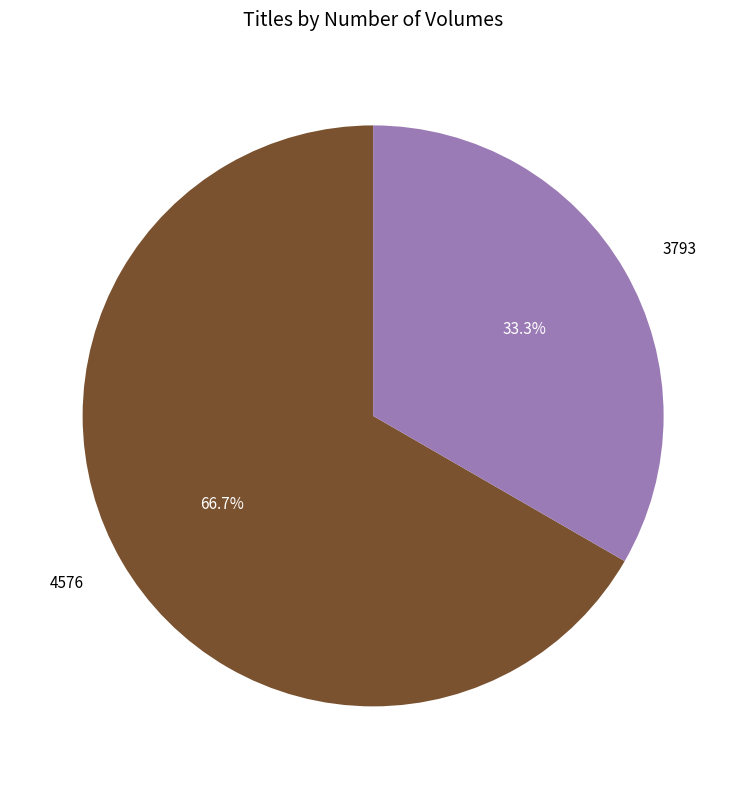

What percentage is the 4576 slice, to the nearest percent?

67%